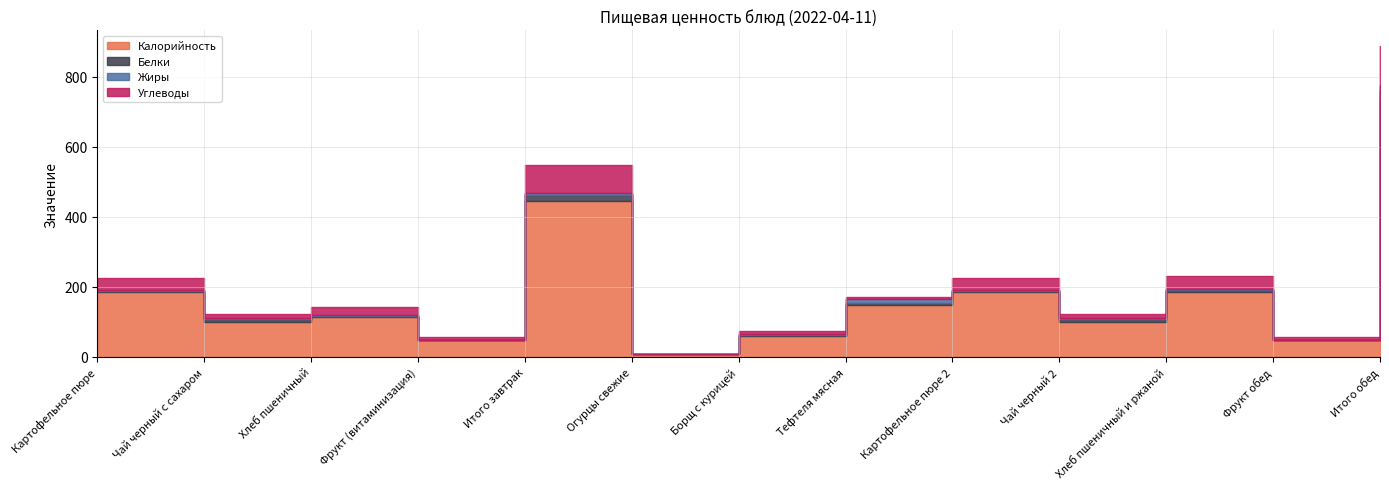

What value does the Калорийность series have at Итого обед?

731